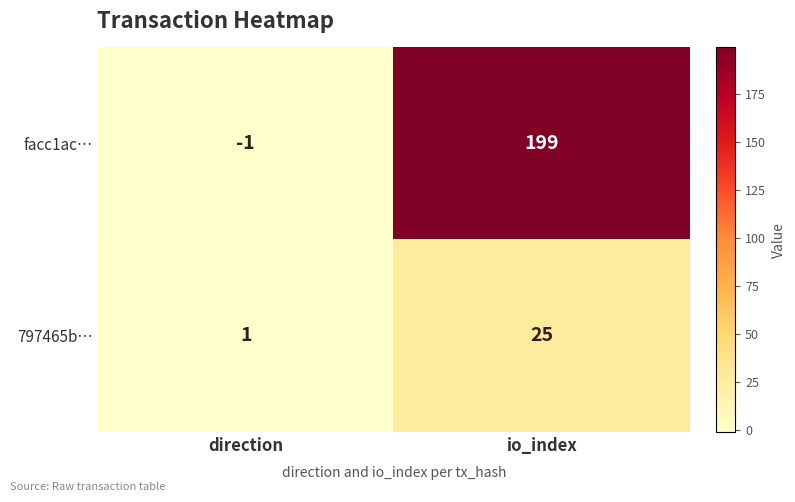

True or false: facc1ac… has a value of 0 at direction.

False